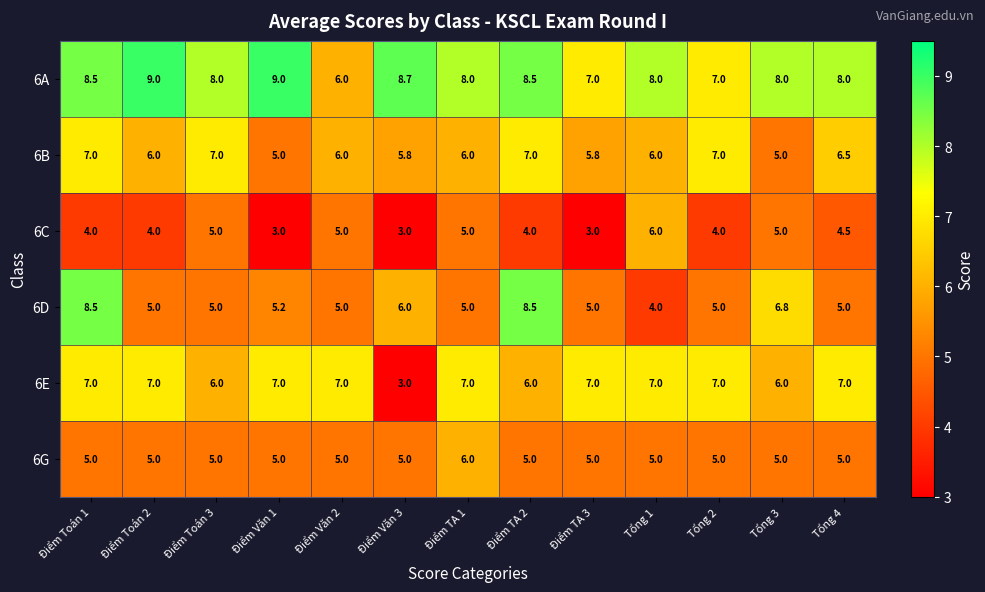

Count the 6C values in the range 4 to 5.

9